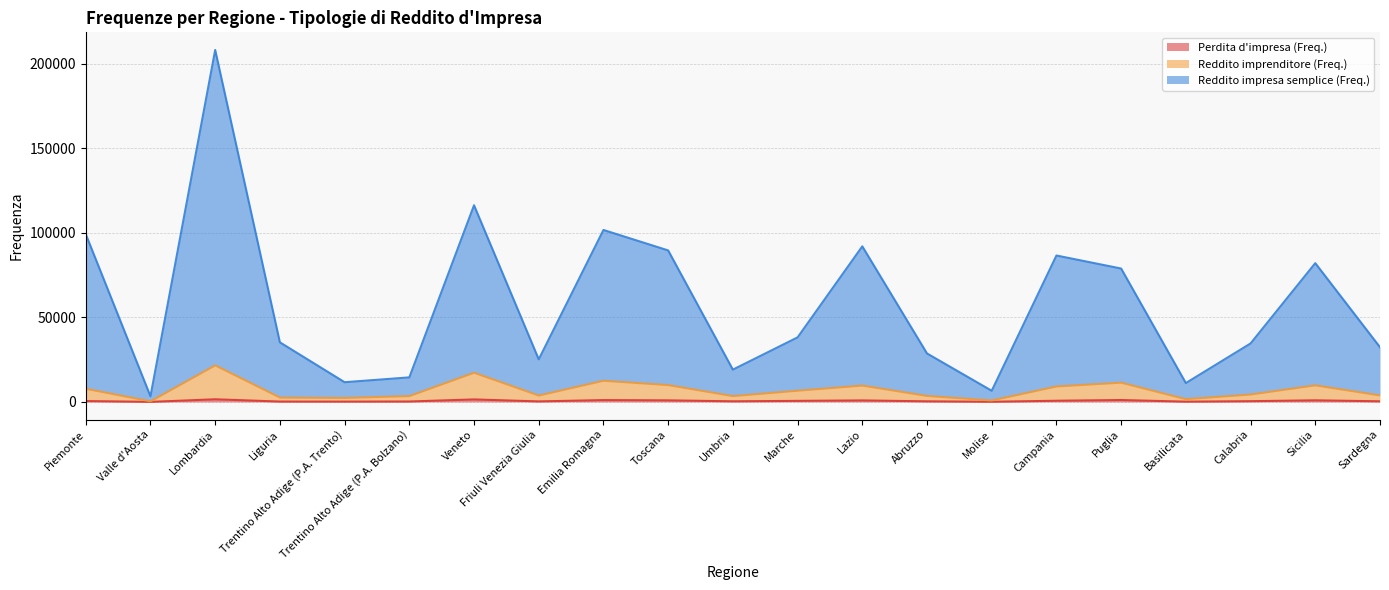

At which category is the sum across all series the highest?

Lombardia